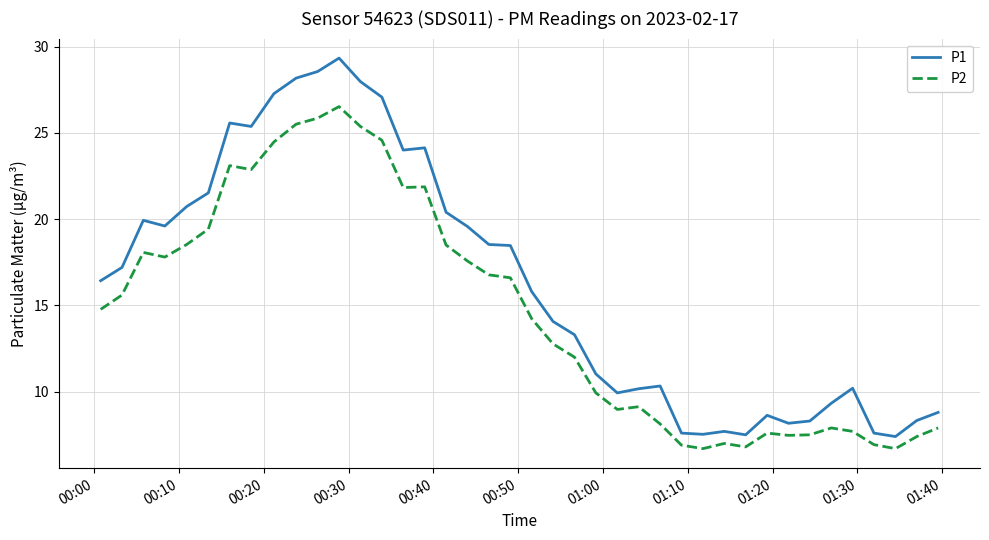

Rank the series by their average value, from lowest to highest.

P2, P1